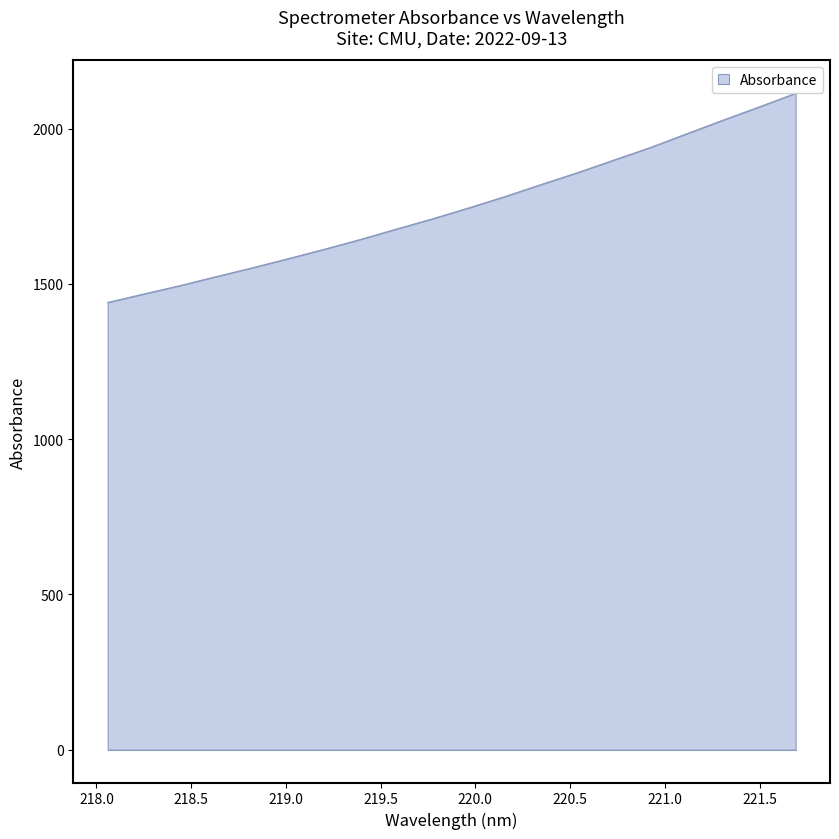

How many lines are shown in the chart?

1